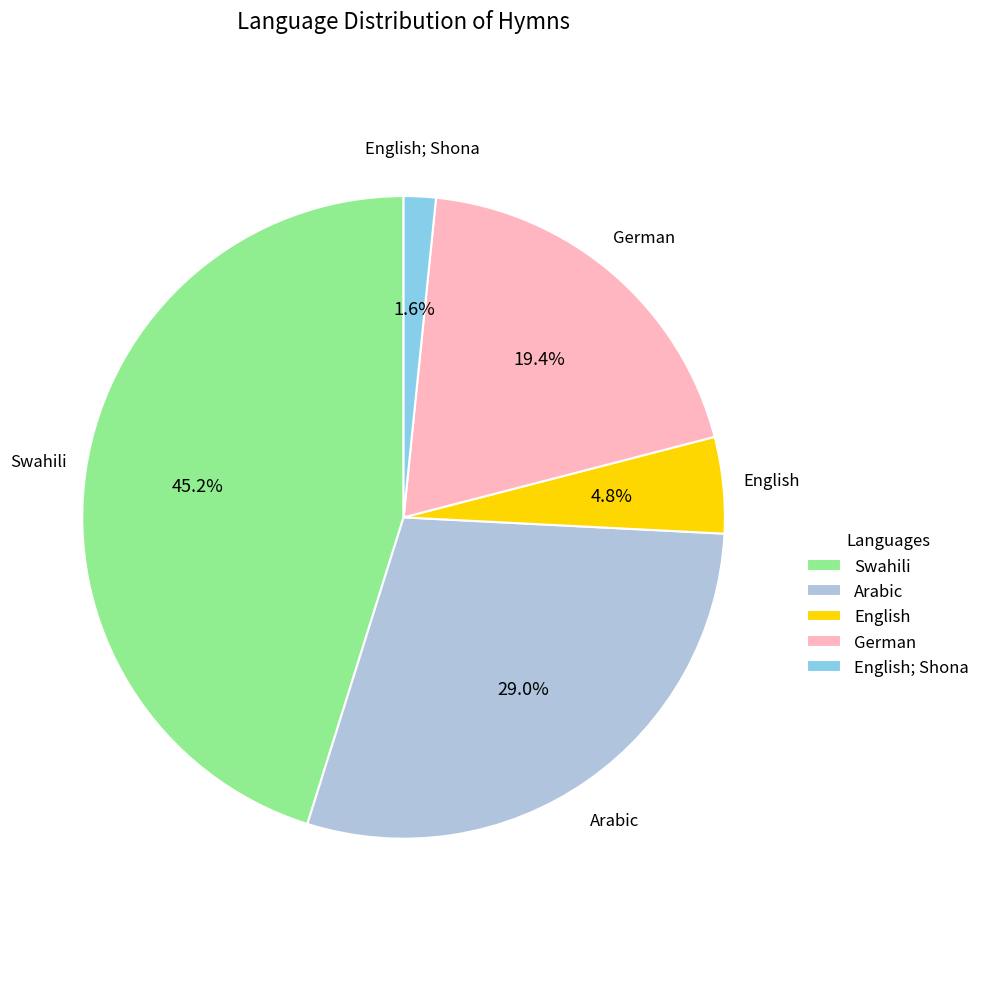

What is the total percentage of Swahili and Arabic?

74.2%